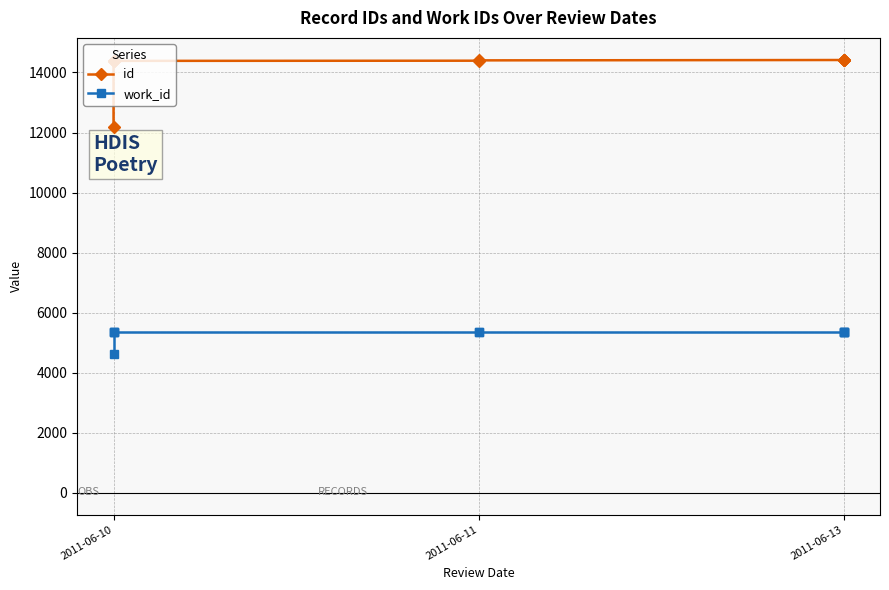

Is the value of id at 2011-06-10 greater than the value of work_id at 2011-06-11?

Yes